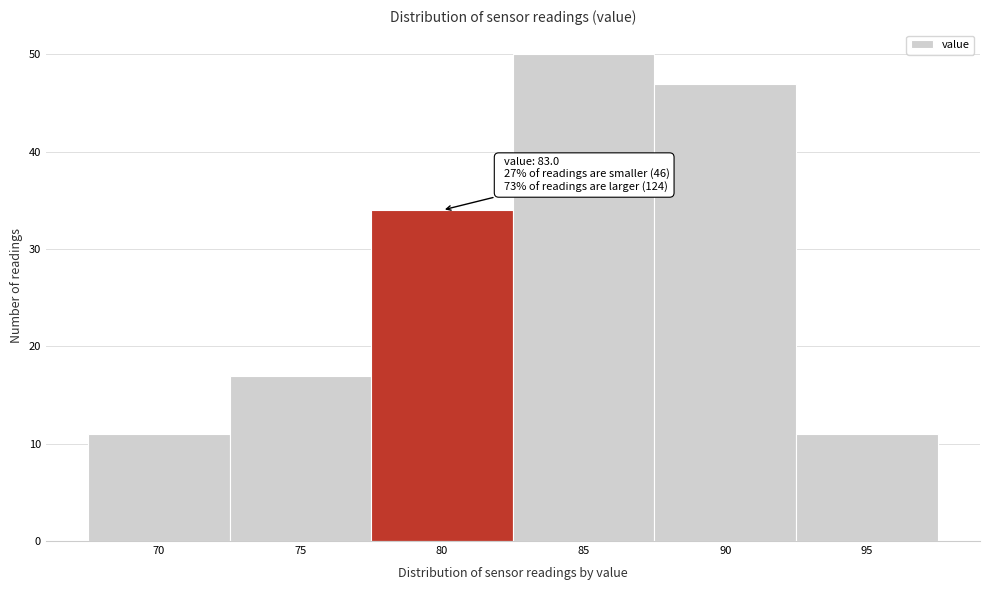

Reading right to left, what are all the values shown in this chart?

11	47	50	34	17	11